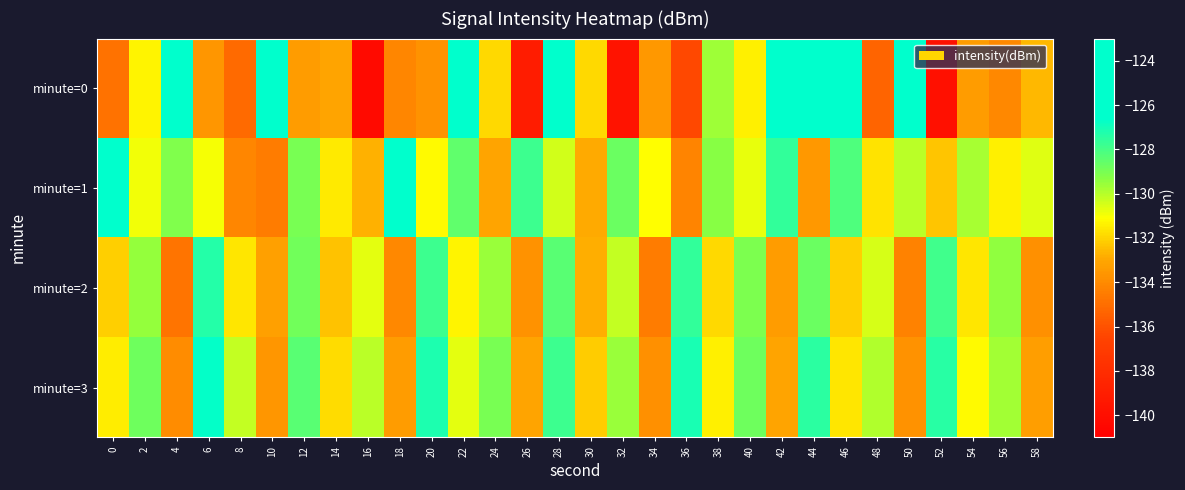

How many categories are shown in the chart?

30